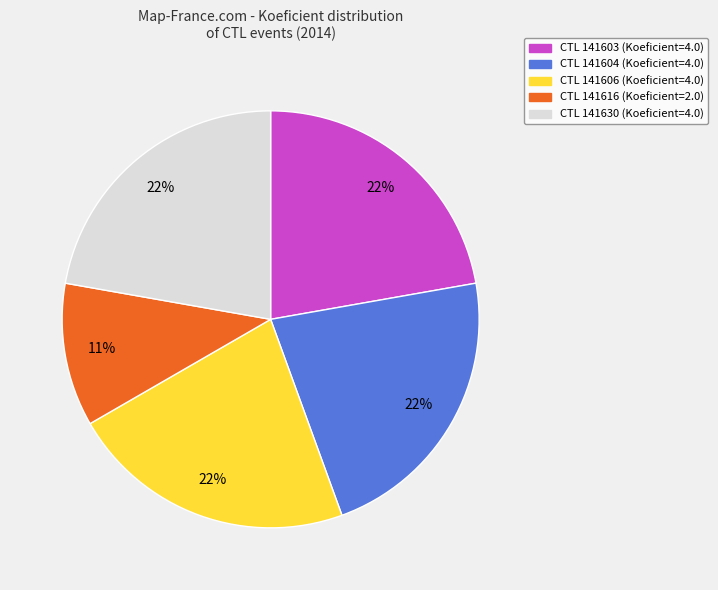

Does any single category account for the majority?

No